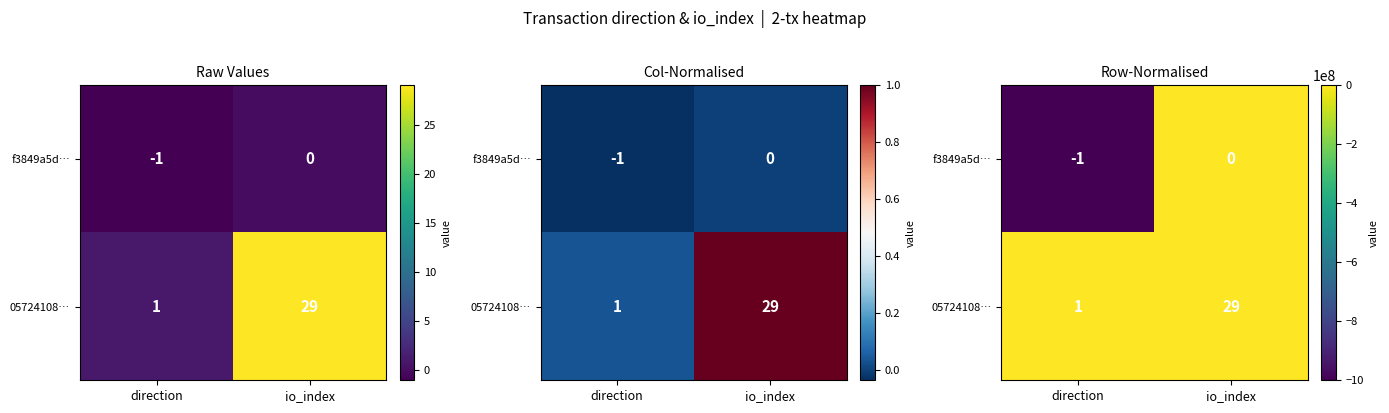

What is the difference between the maximum and minimum values in the f3849a5d… series?

1000000000.0